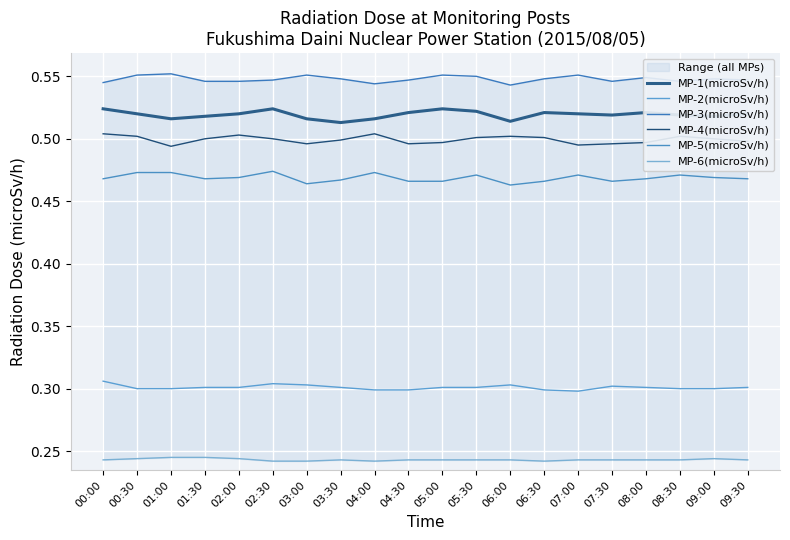

How many lines are shown in the chart?

6